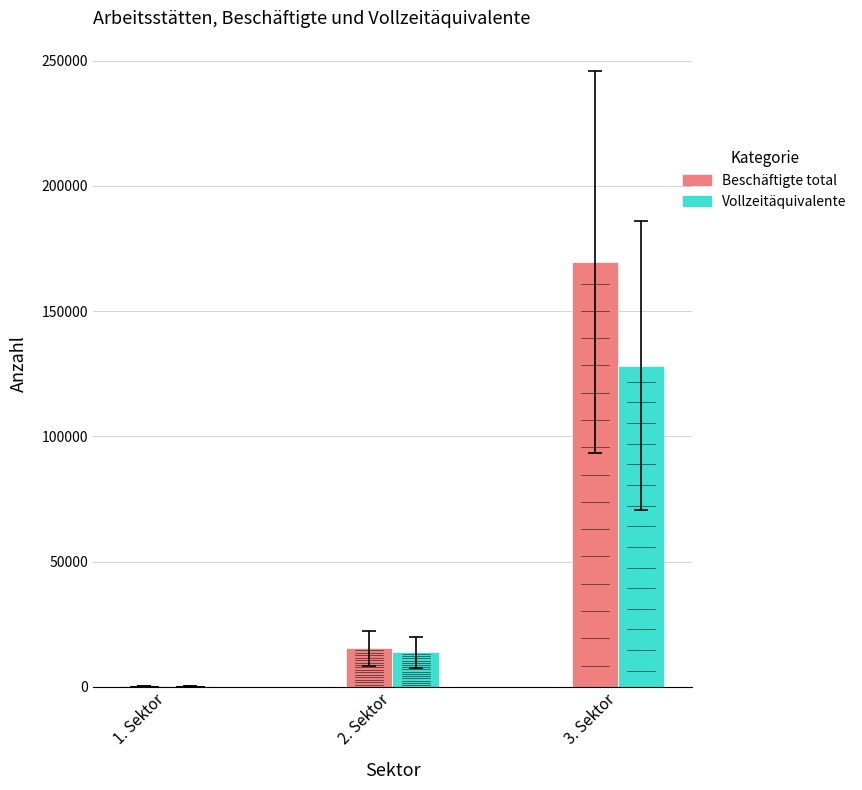

Reading right to left, list all the values displayed in this chart.

Beschäftigte total: 3. Sektor=169446.0	2. Sektor=15398.0	1. Sektor=288.0
Vollzeitäquivalente: 3. Sektor=128187.7	2. Sektor=13815.5	1. Sektor=218.7